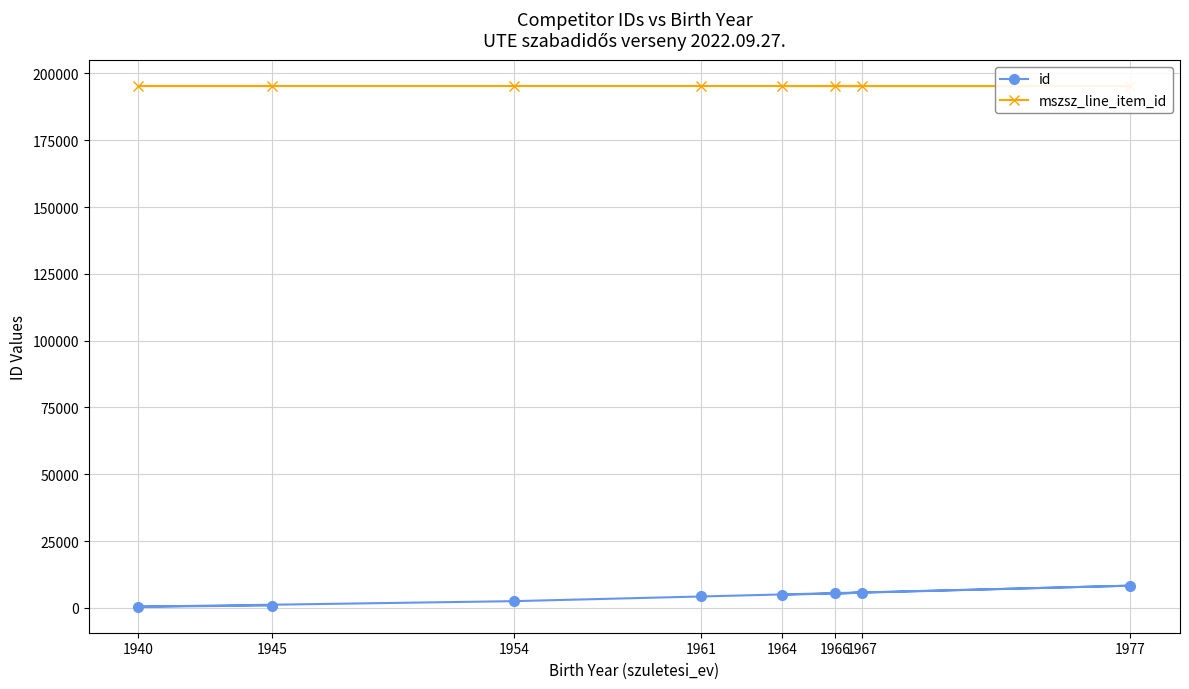

Is the value of mszsz_line_item_id at 1961 greater than the value of id at 1977?

Yes